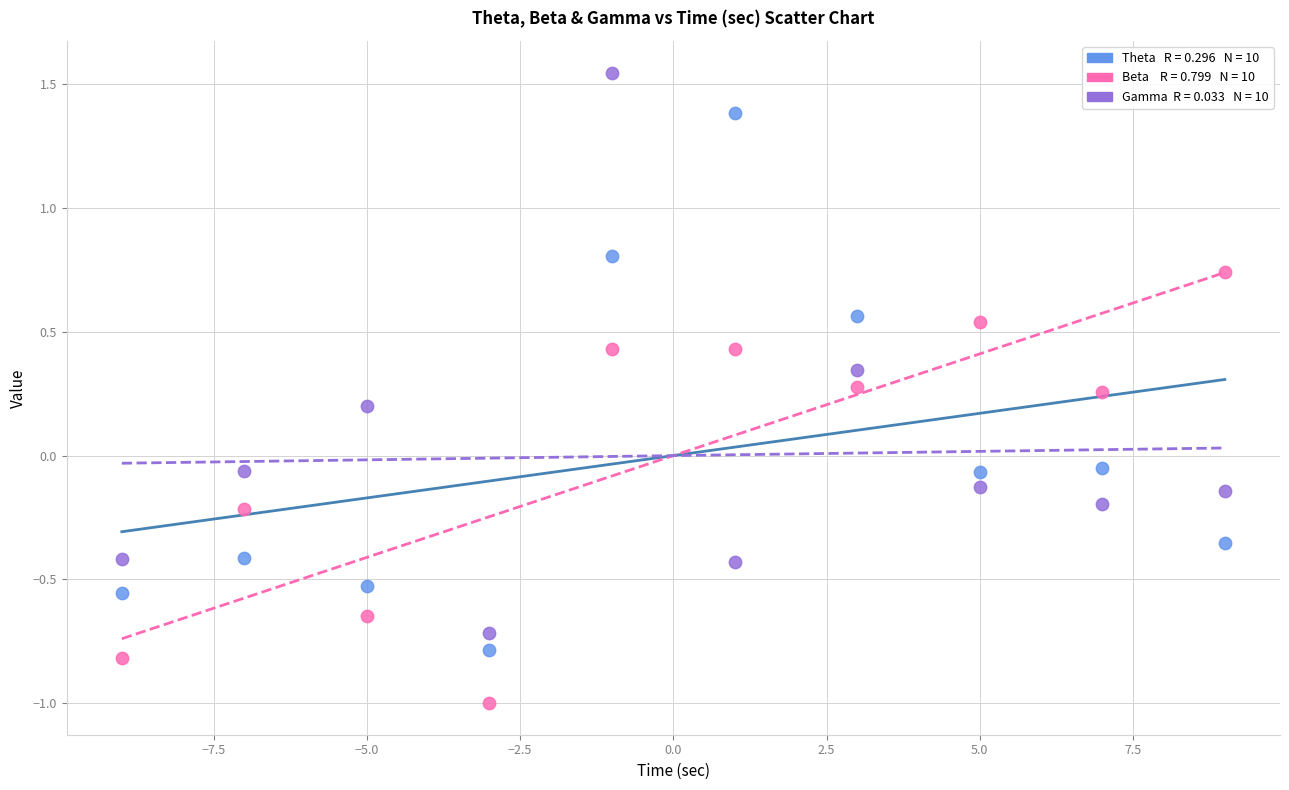

Across all data points, what is the range of X values (max minus min)?

18.0